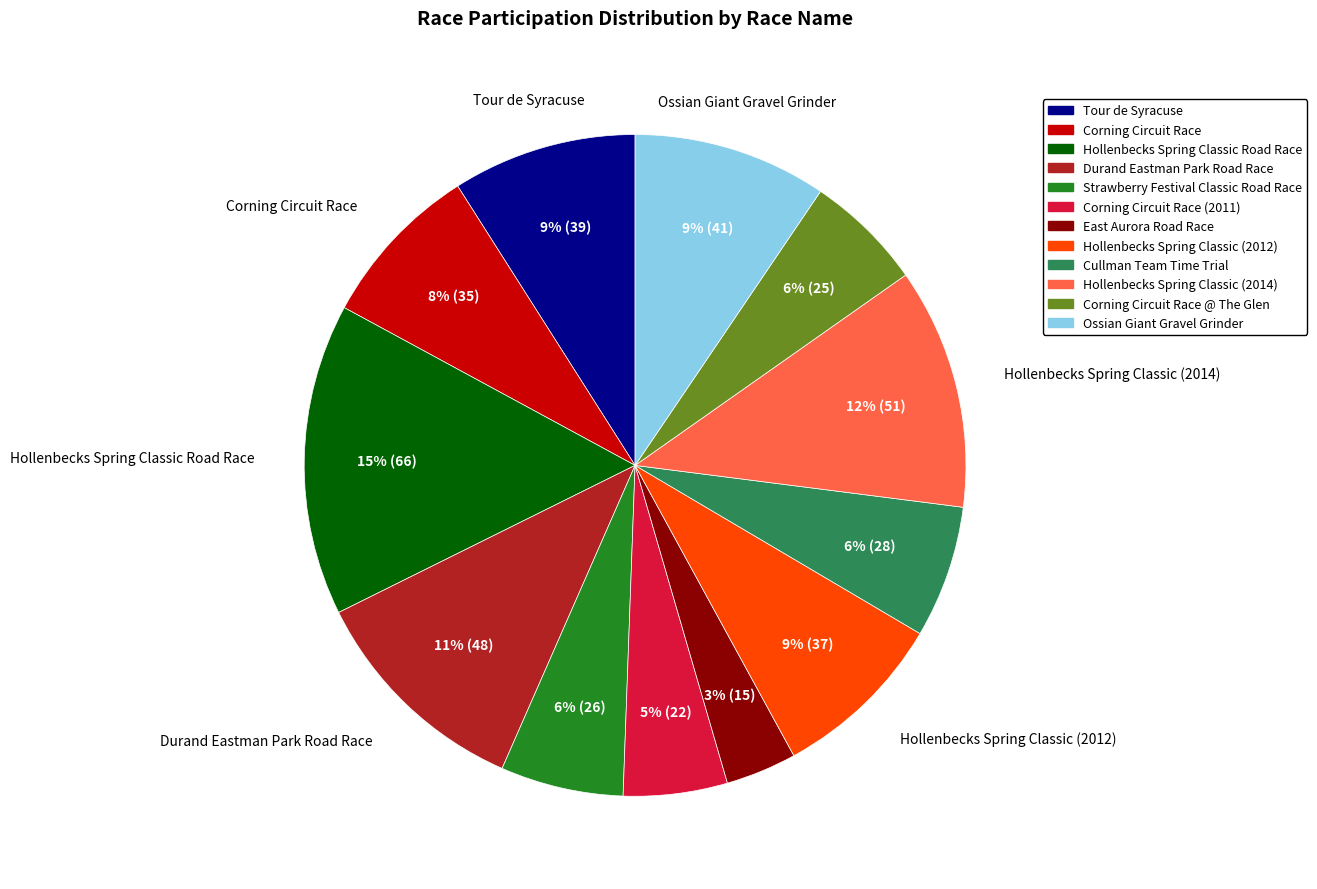

Approximately how many times larger is the value at Corning Circuit Race (2011) compared to Strawberry Festival Classic Road Race?

0.8